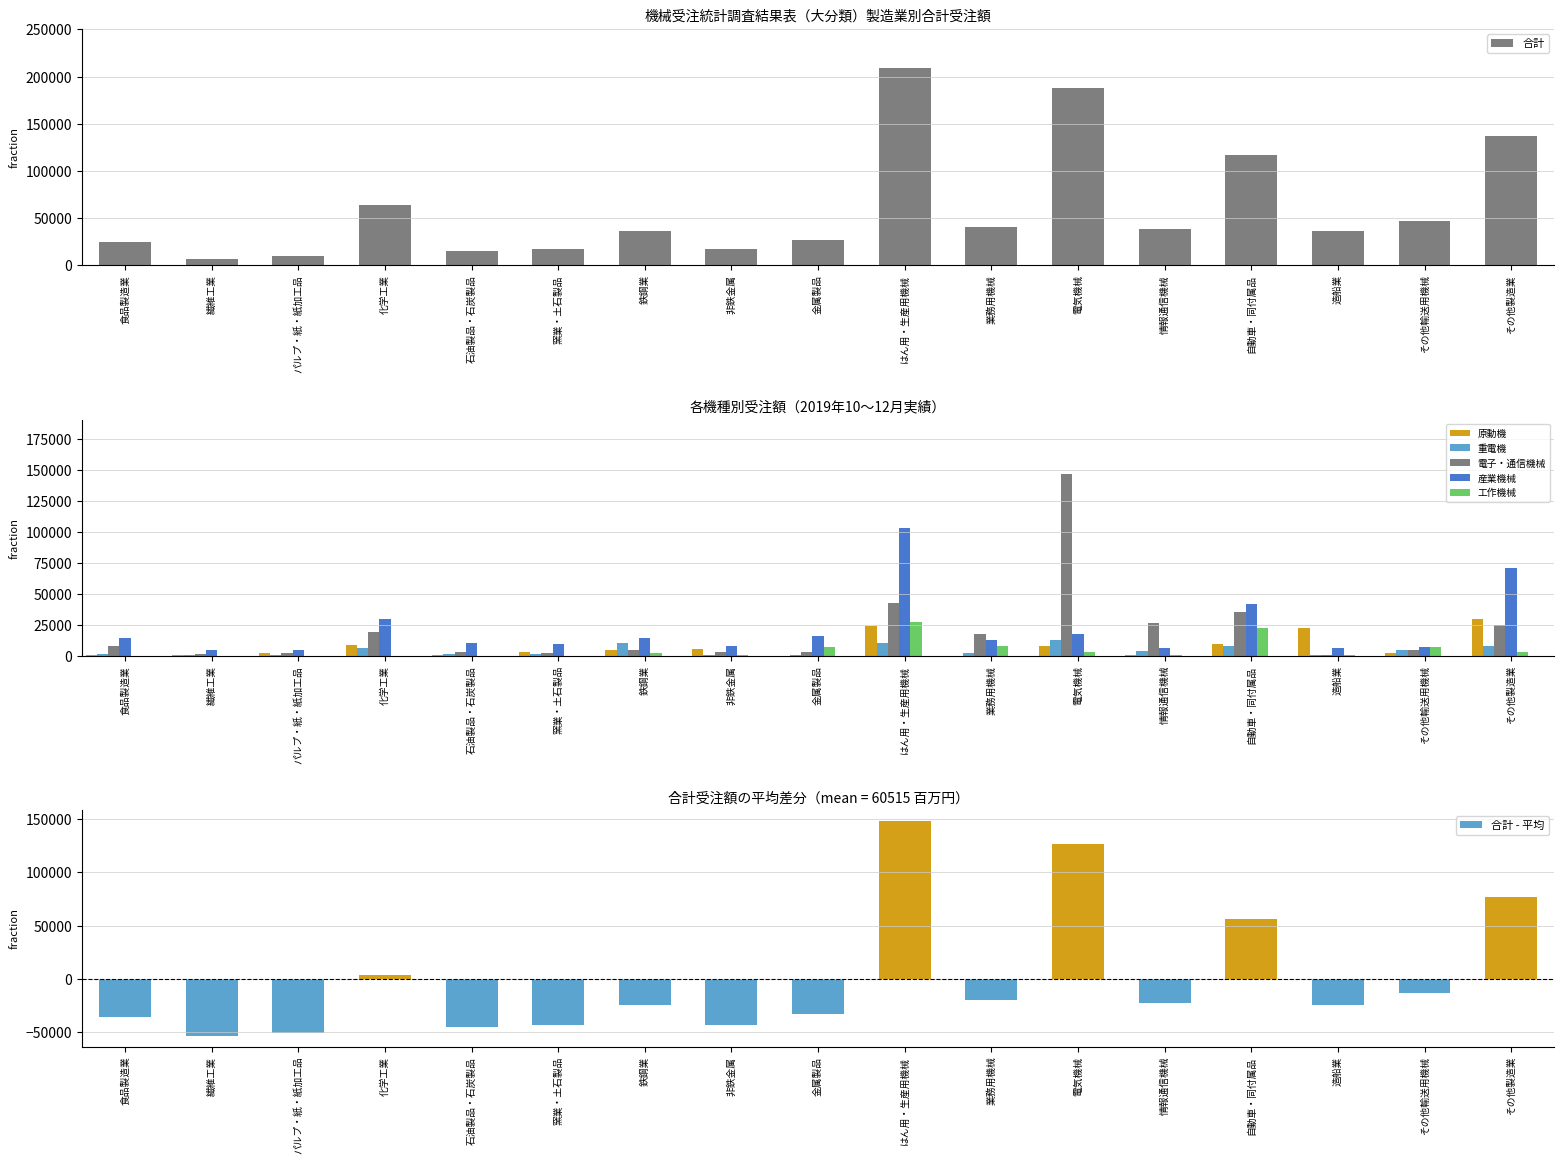

How many data points does each series have?

17